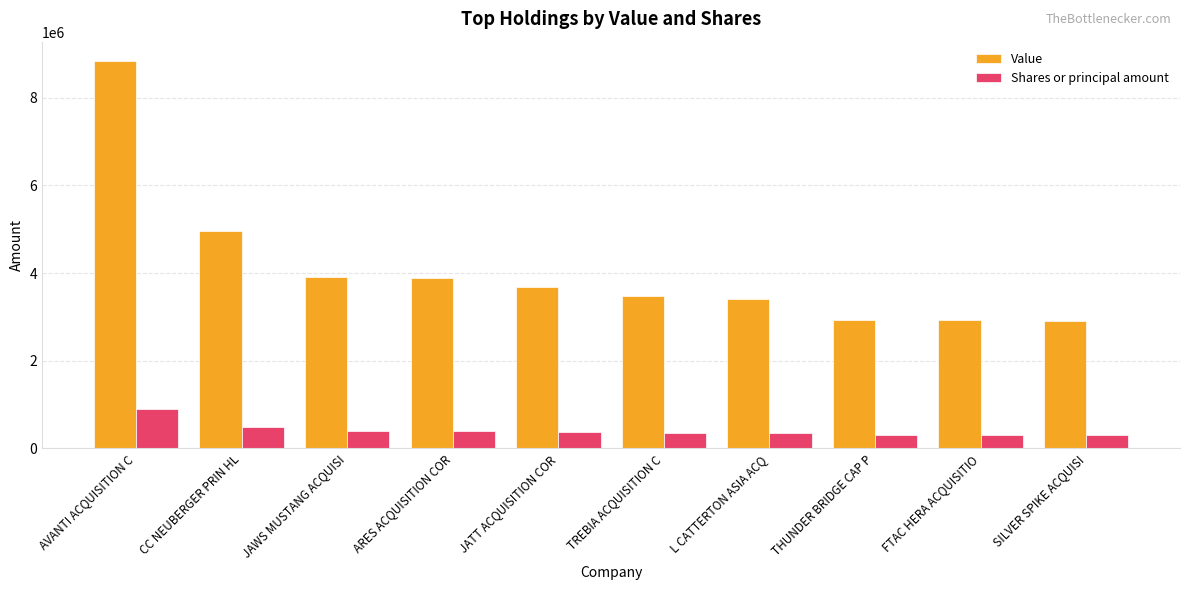

What value does the Shares or principal amount series have at ARES ACQUISITION COR?

400000